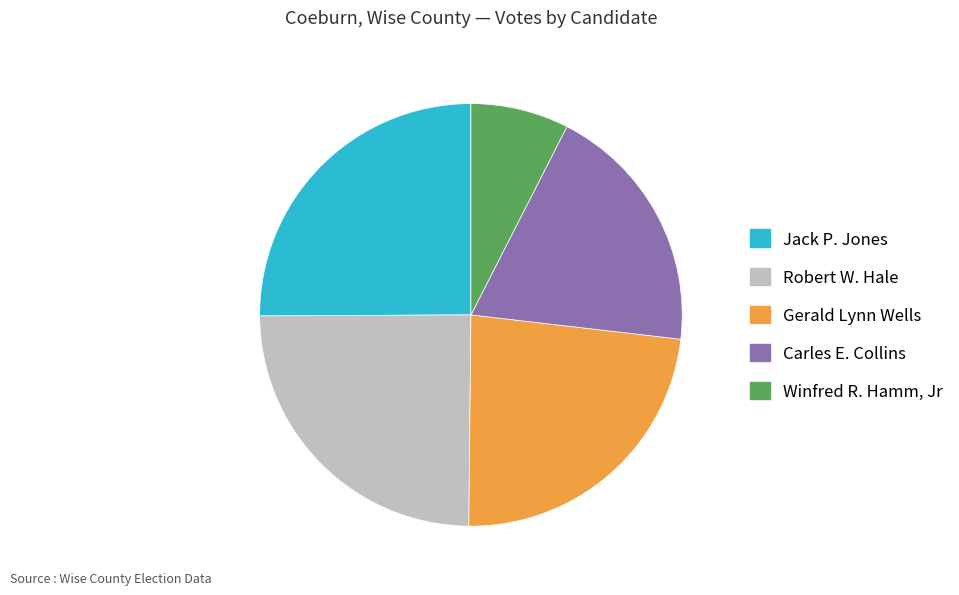

Is Robert W. Hale the majority of the pie?

No